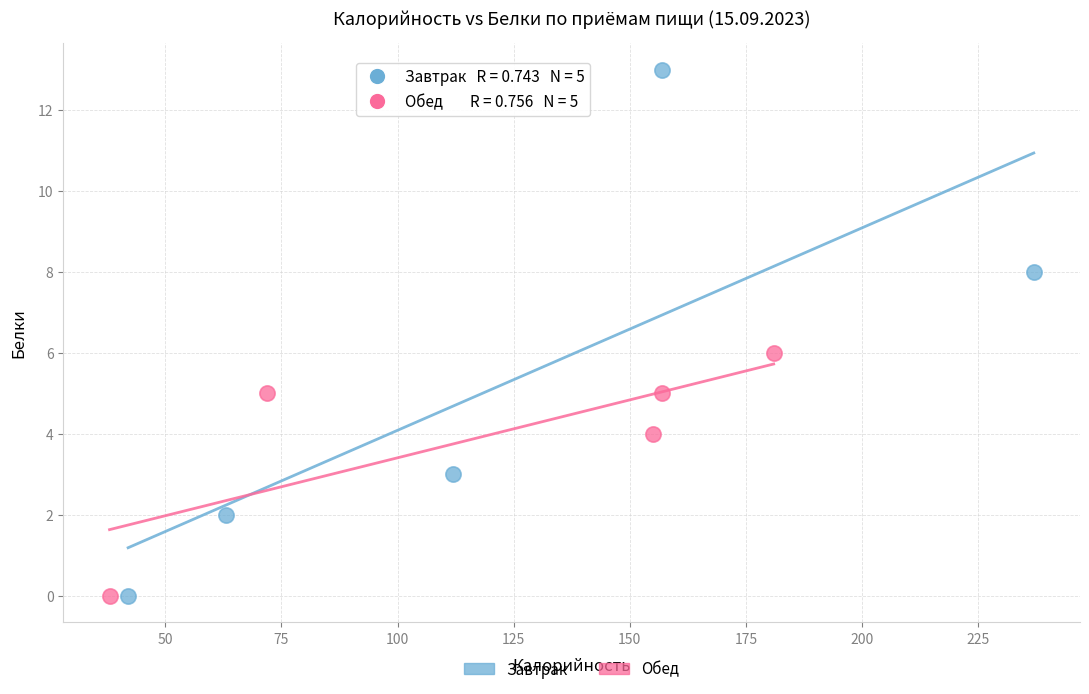

Which series has the widest spread of Y values?

Завтрак